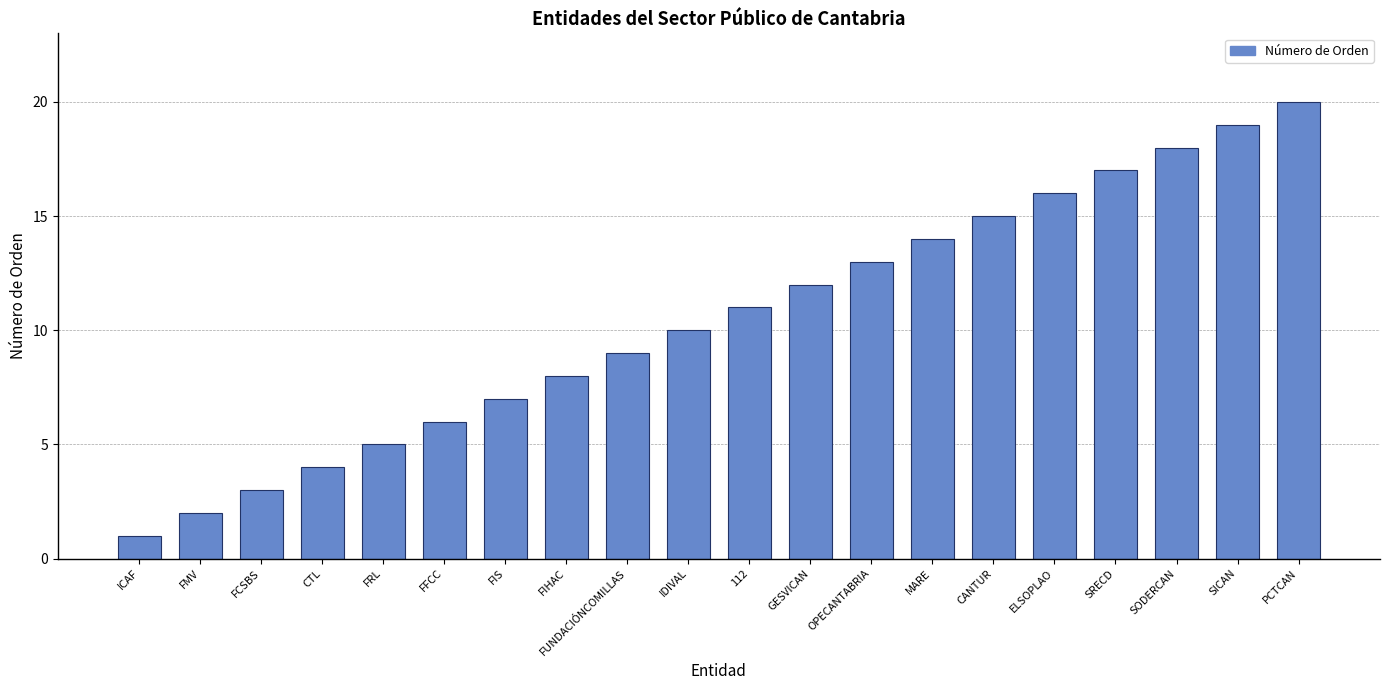

Which label corresponds to the smallest value in the chart?

ICAF